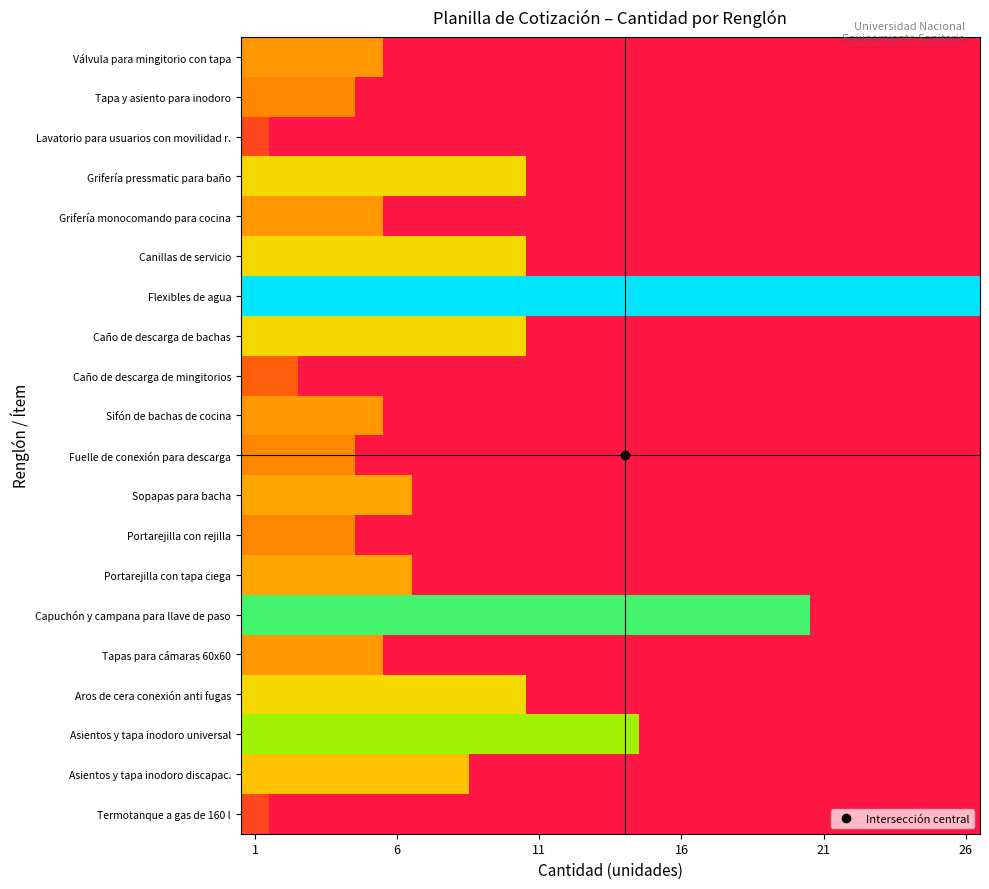

Reading left to right, what are all the values shown in this chart?

Válvula para mingitorio con tapa: 5	5	5	5	5	0	0	0	0	0	0	0	0	0	0	0	0	0	0	0	0	0	0	0	0	0
Tapa y asiento para inodoro: 4	4	4	4	0	0	0	0	0	0	0	0	0	0	0	0	0	0	0	0	0	0	0	0	0	0
Lavatorio para usuarios con movilidad r.: 1	0	0	0	0	0	0	0	0	0	0	0	0	0	0	0	0	0	0	0	0	0	0	0	0	0
Grifería pressmatic para baño: 10	10	10	10	10	10	10	10	10	10	0	0	0	0	0	0	0	0	0	0	0	0	0	0	0	0
Grifería monocomando para cocina: 5	5	5	5	5	0	0	0	0	0	0	0	0	0	0	0	0	0	0	0	0	0	0	0	0	0
Canillas de servicio: 10	10	10	10	10	10	10	10	10	10	0	0	0	0	0	0	0	0	0	0	0	0	0	0	0	0
Flexibles de agua: 26	26	26	26	26	26	26	26	26	26	26	26	26	26	26	26	26	26	26	26	26	26	26	26	26	26
Caño de descarga de bachas: 10	10	10	10	10	10	10	10	10	10	0	0	0	0	0	0	0	0	0	0	0	0	0	0	0	0
Caño de descarga de mingitorios: 2	2	0	0	0	0	0	0	0	0	0	0	0	0	0	0	0	0	0	0	0	0	0	0	0	0
Sifón de bachas de cocina: 5	5	5	5	5	0	0	0	0	0	0	0	0	0	0	0	0	0	0	0	0	0	0	0	0	0
Fuelle de conexión para descarga: 4	4	4	4	0	0	0	0	0	0	0	0	0	0	0	0	0	0	0	0	0	0	0	0	0	0
Sopapas para bacha: 6	6	6	6	6	6	0	0	0	0	0	0	0	0	0	0	0	0	0	0	0	0	0	0	0	0
Portarejilla con rejilla: 4	4	4	4	0	0	0	0	0	0	0	0	0	0	0	0	0	0	0	0	0	0	0	0	0	0
Portarejilla con tapa ciega: 6	6	6	6	6	6	0	0	0	0	0	0	0	0	0	0	0	0	0	0	0	0	0	0	0	0
Capuchón y campana para llave de paso: 20	20	20	20	20	20	20	20	20	20	20	20	20	20	20	20	20	20	20	20	0	0	0	0	0	0
Tapas para cámaras 60x60: 5	5	5	5	5	0	0	0	0	0	0	0	0	0	0	0	0	0	0	0	0	0	0	0	0	0
Aros de cera conexión anti fugas: 10	10	10	10	10	10	10	10	10	10	0	0	0	0	0	0	0	0	0	0	0	0	0	0	0	0
Asientos y tapa inodoro universal: 14	14	14	14	14	14	14	14	14	14	14	14	14	14	0	0	0	0	0	0	0	0	0	0	0	0
Asientos y tapa inodoro discapac.: 8	8	8	8	8	8	8	8	0	0	0	0	0	0	0	0	0	0	0	0	0	0	0	0	0	0
Termotanque a gas de 160 l: 1	0	0	0	0	0	0	0	0	0	0	0	0	0	0	0	0	0	0	0	0	0	0	0	0	0